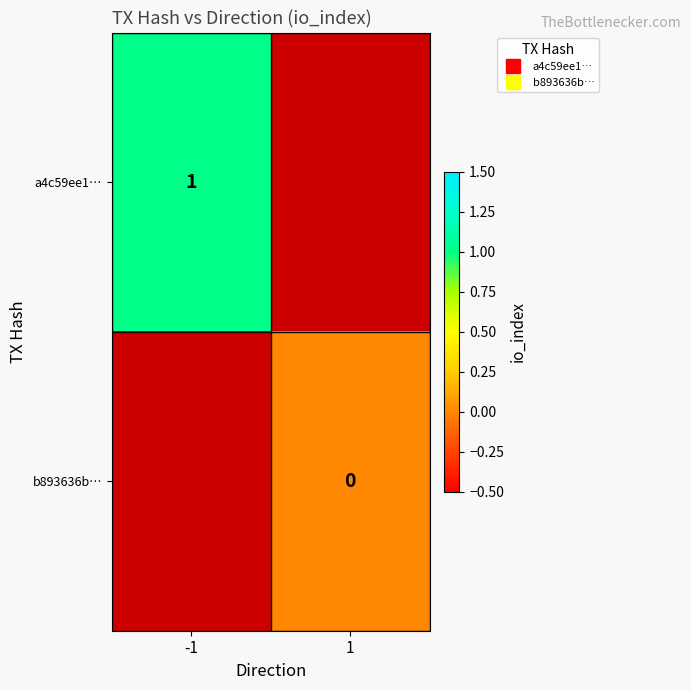

Is the value of b893636b… at -1 greater than the value of a4c59ee1… at -1?

No